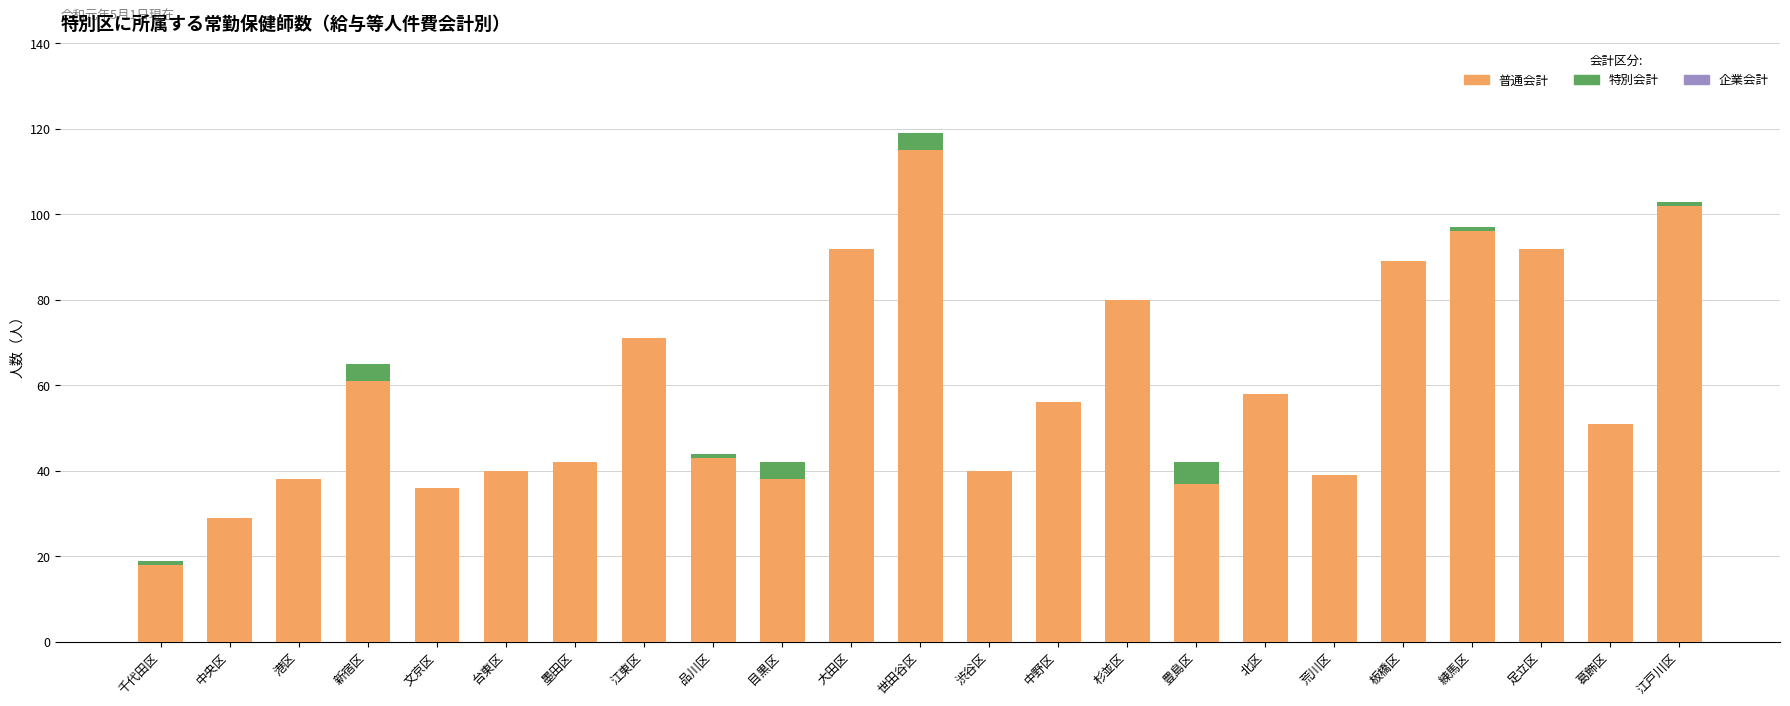

What is the highest value of the 普通会計 series?

115